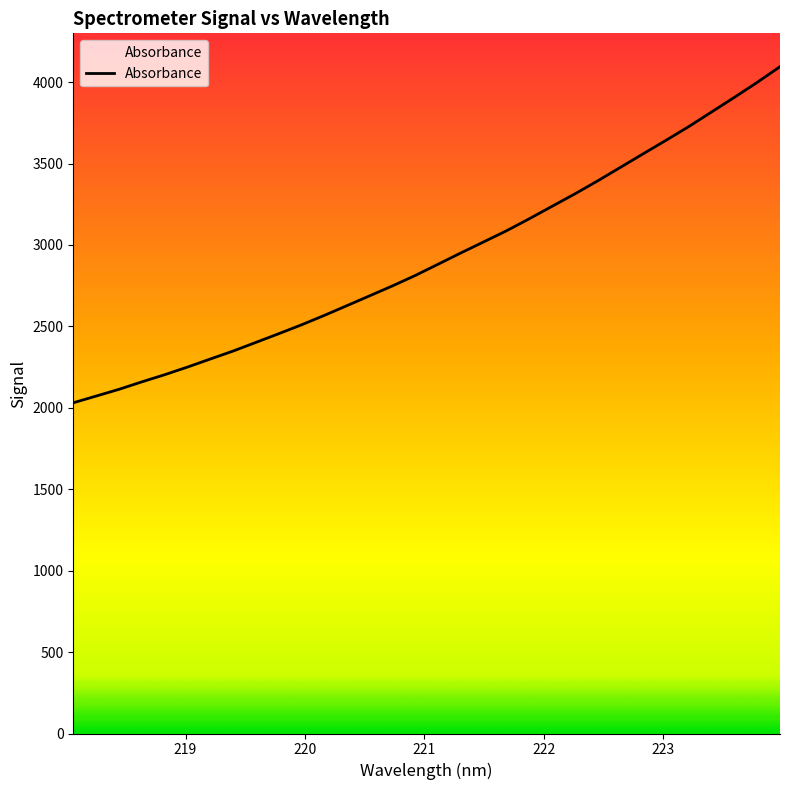

What is the maximum value shown in the chart?

4095.1